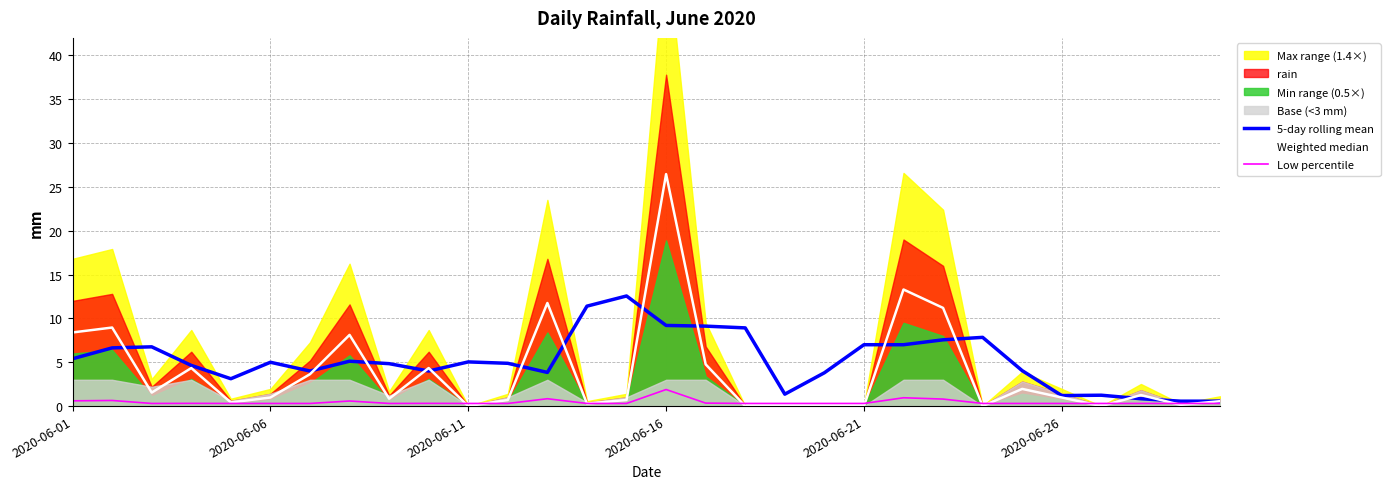

Between 12 and 11, which is larger?

11